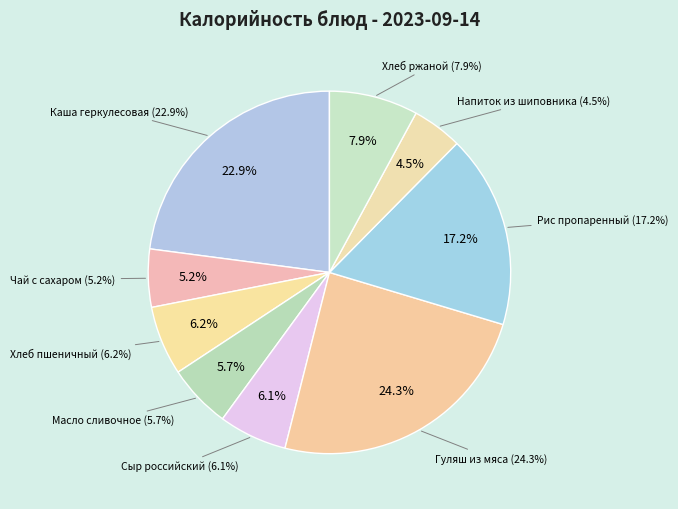

To the nearest percent, what is the difference between the Чай с сахаром and Масло сливочное slice percentages?

1%